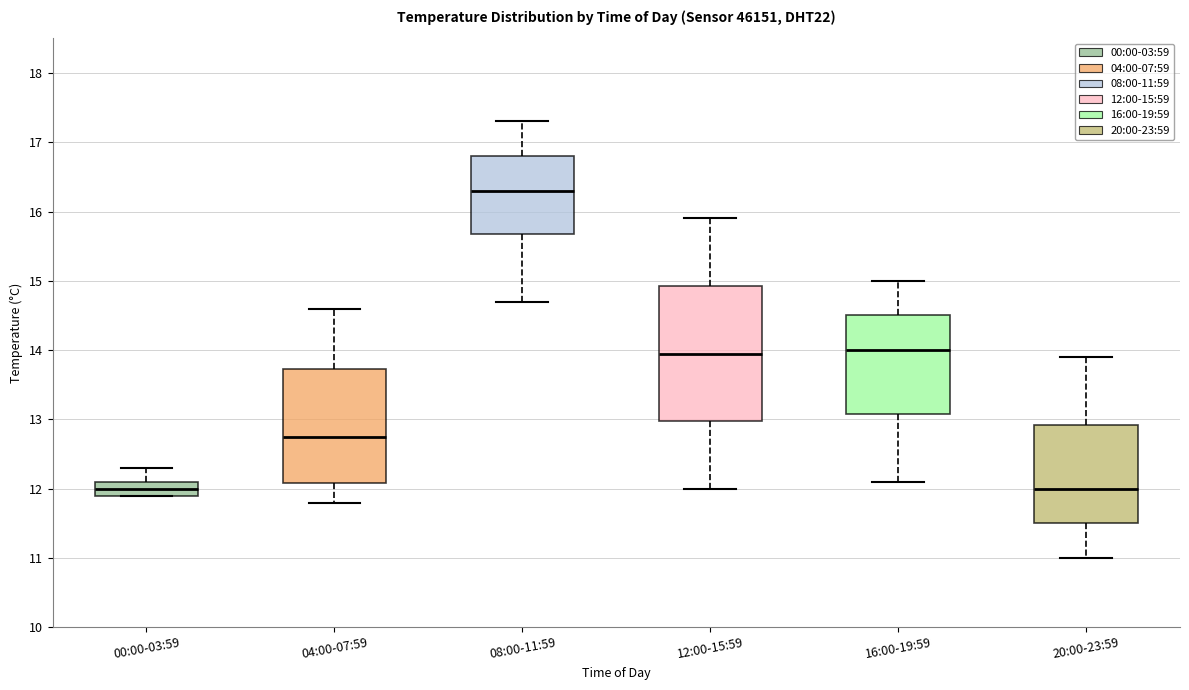

Which box is the tallest, from its lower edge to its upper edge?

12:00-15:59